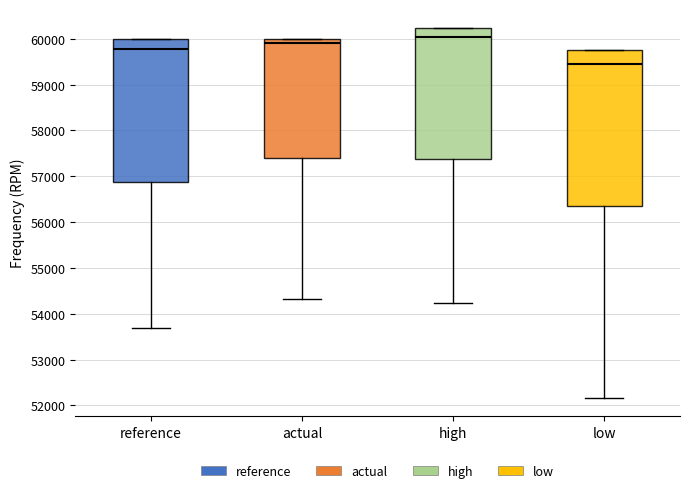

Which box's median line is the highest?

high